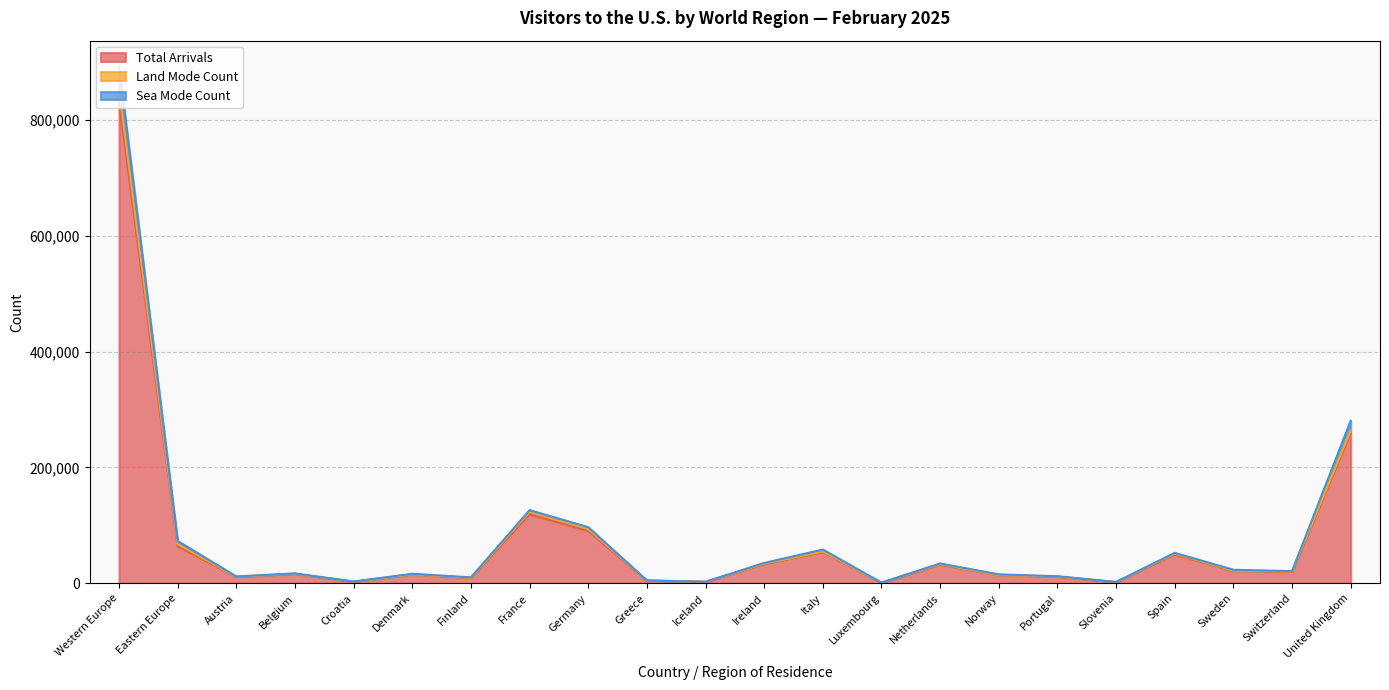

The value of Land Mode Count at Finland is 9656. True or false?

True